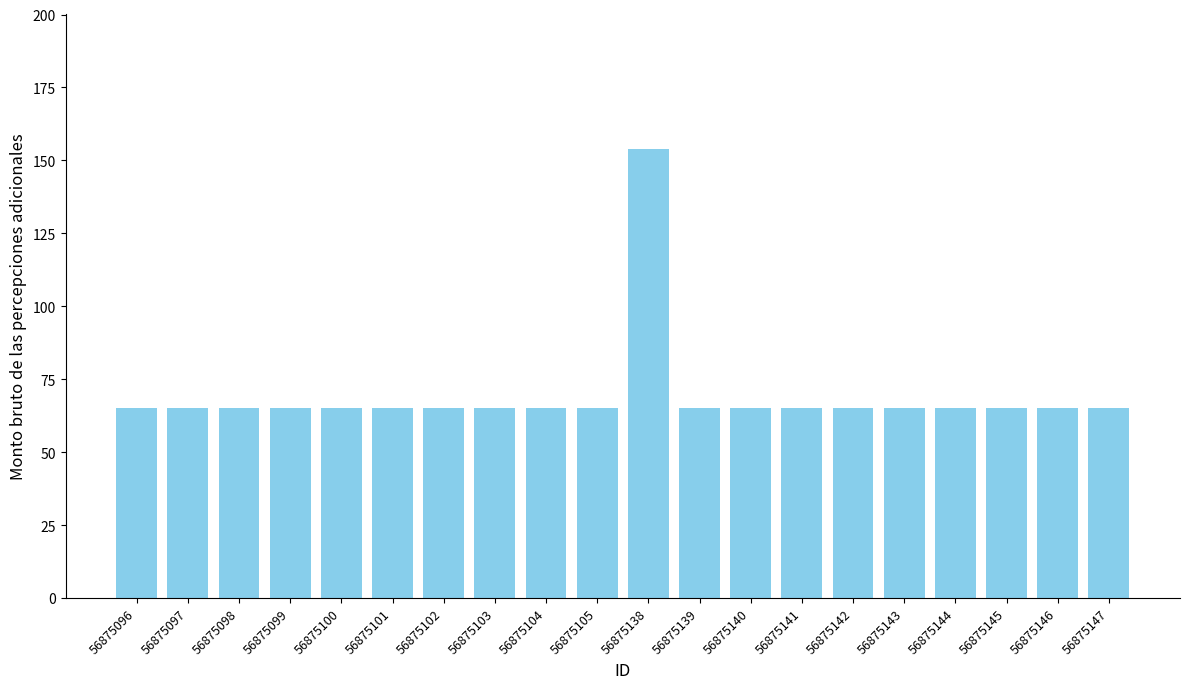

What is the difference between the maximum and minimum values?

89